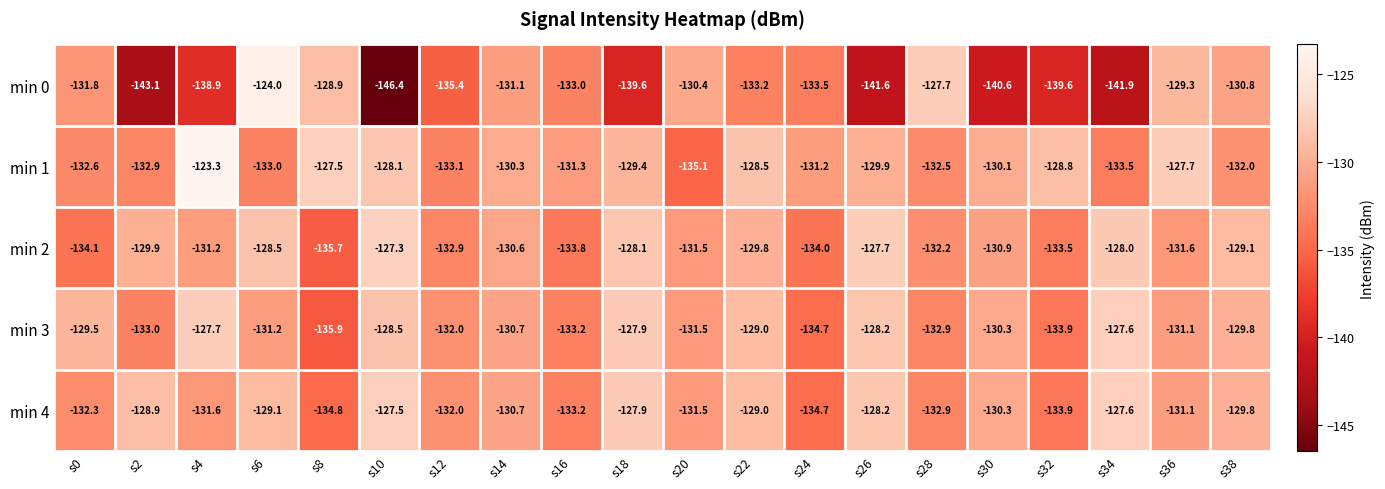

Is it true that min 1 equals -135.1 at s20?

True